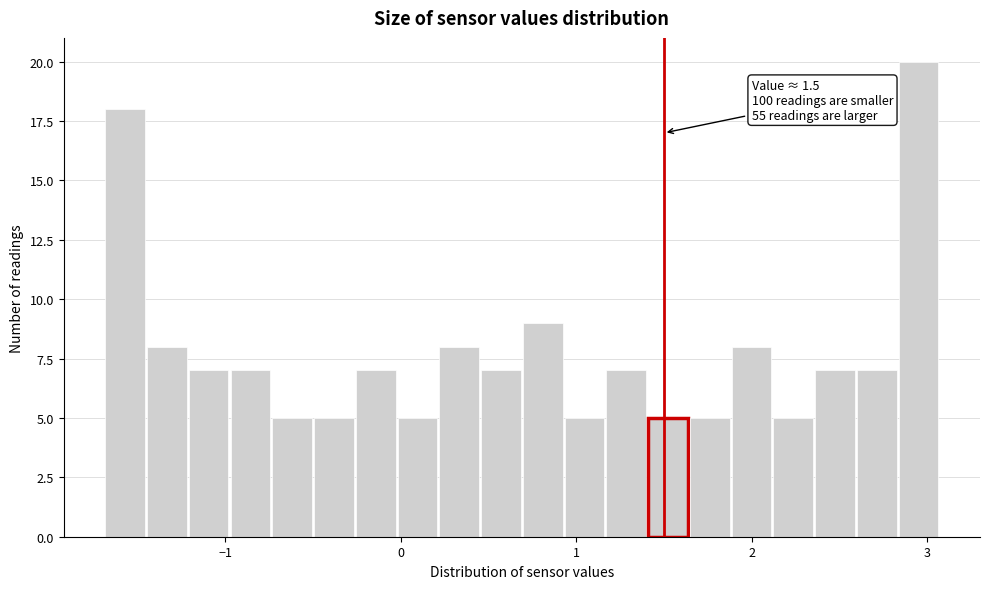

Around what value on the x-axis is the tallest bar? Give the approximate position of its centre, as read against the axis.

3.0